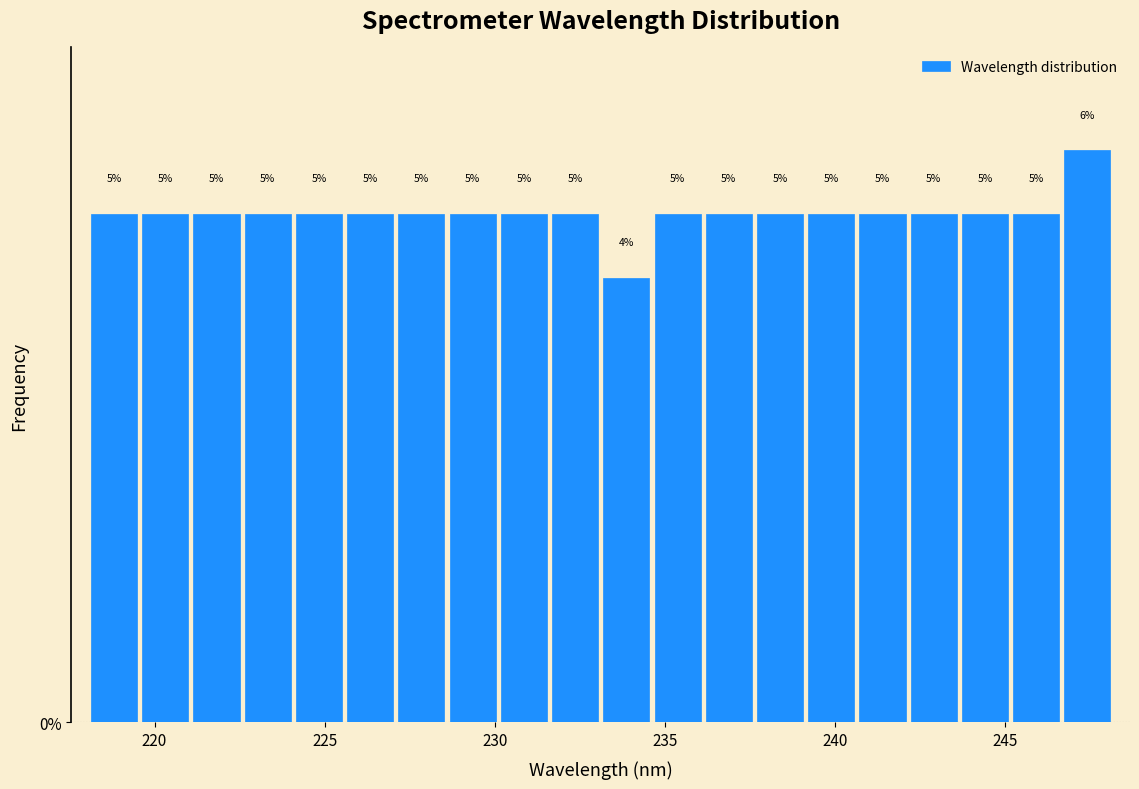

Read against the x-axis, roughly where is the centre of the tallest bar?

247.5